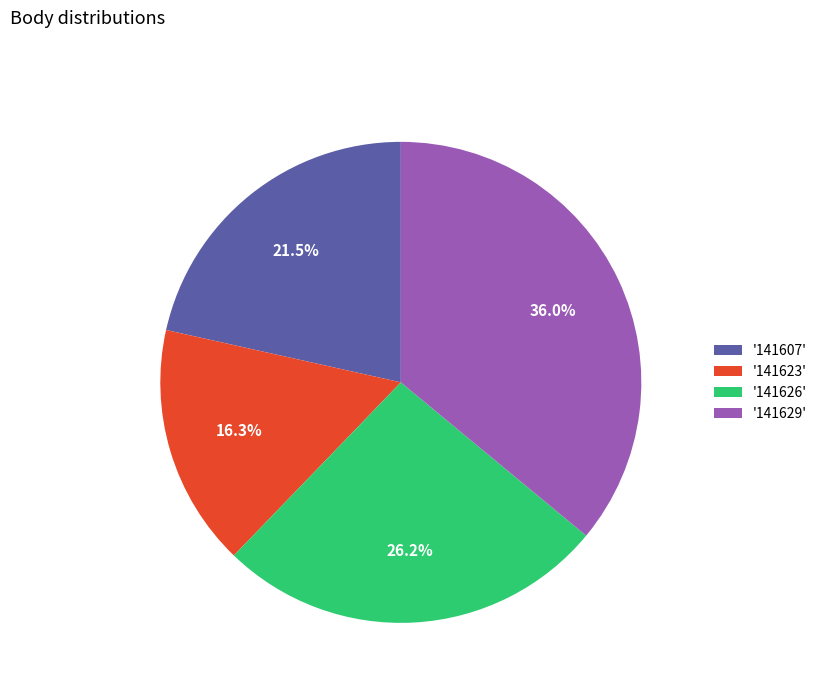

Which category has the smallest portion of the pie?

'141623'